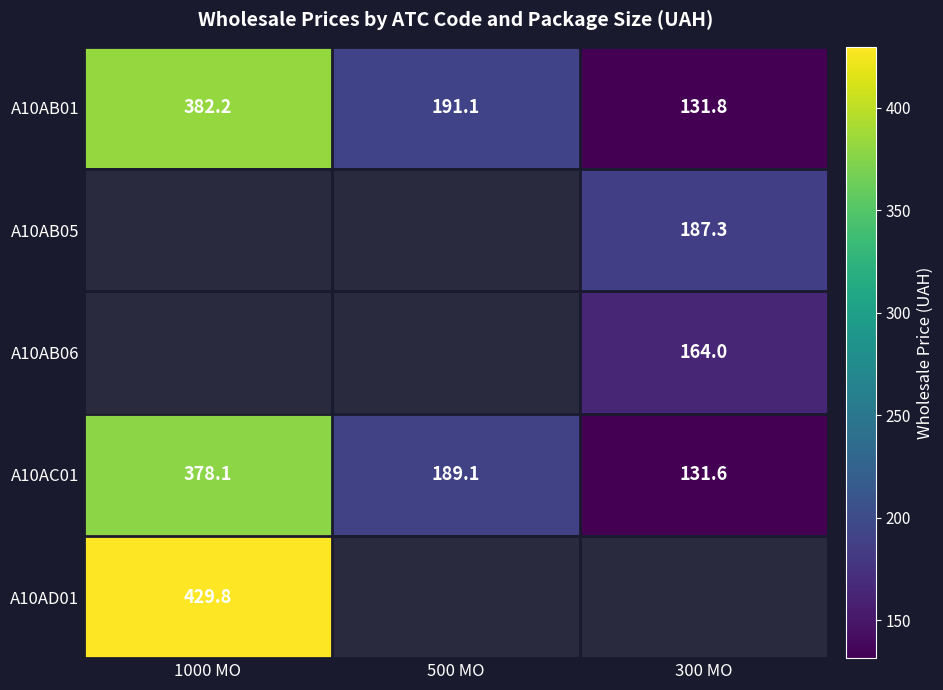

At how many categories does at least one series exceed 38?

3